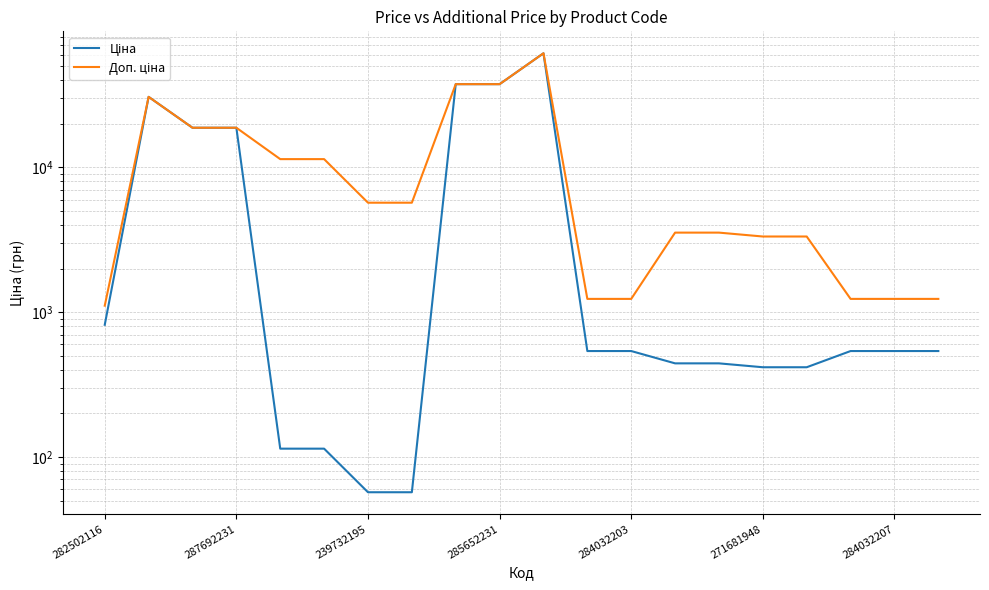

Which series has the largest total across all categories?

Доп. ціна